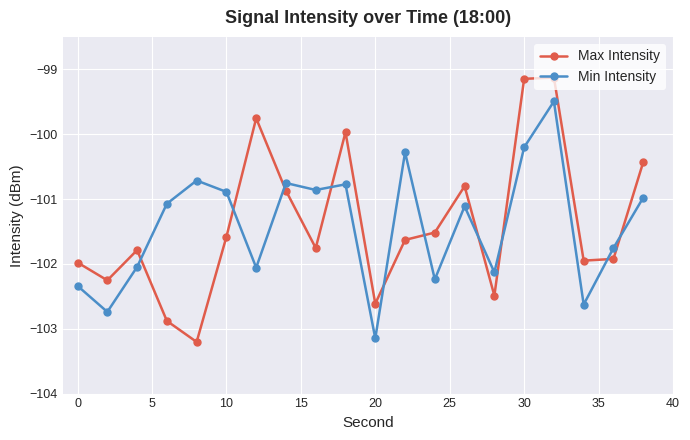

In Max Intensity, how many points are lower than both neighbors (excluding endpoints)?

6